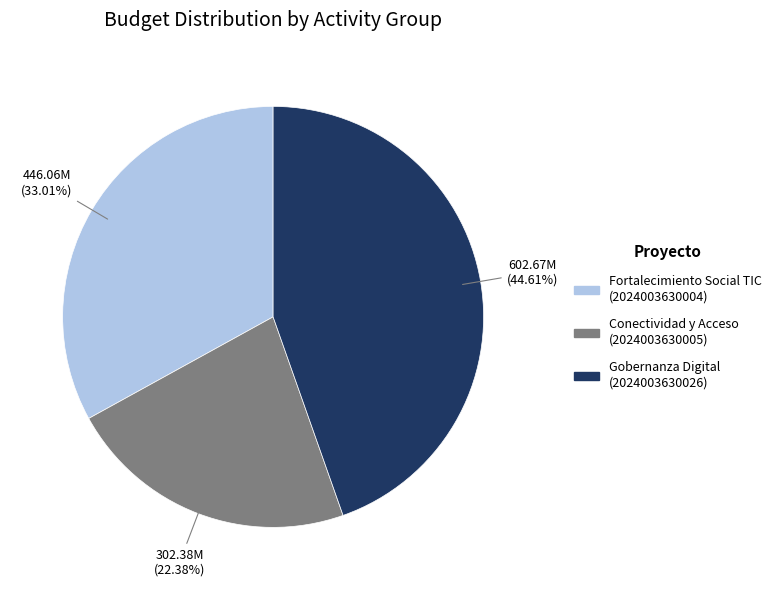

Does any single category account for the majority?

No